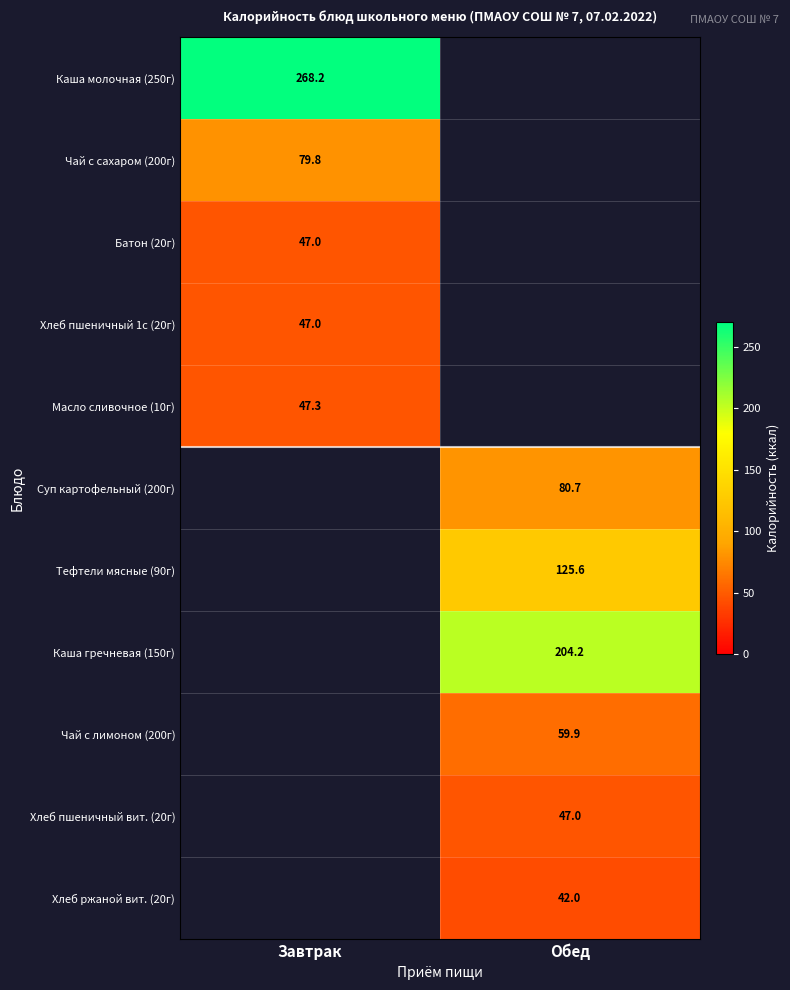

True or false: Хлеб ржаной вит. (20г) has a value of 63.6 at Обед.

False